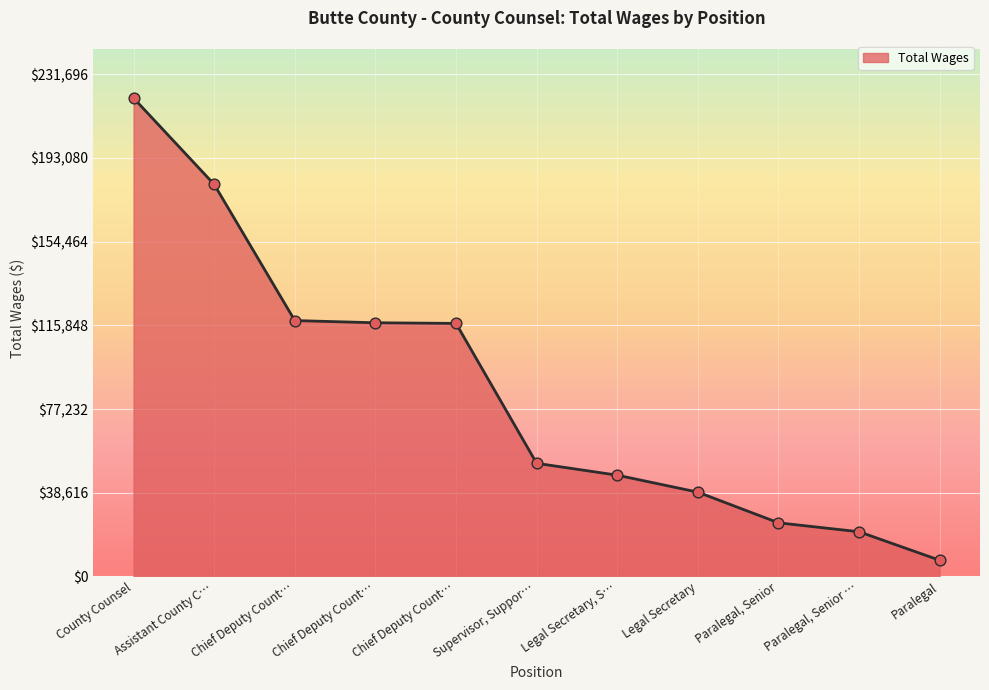

Approximately how many times larger is the value at Paralegal, Senior compared to Legal Secretary?

0.6